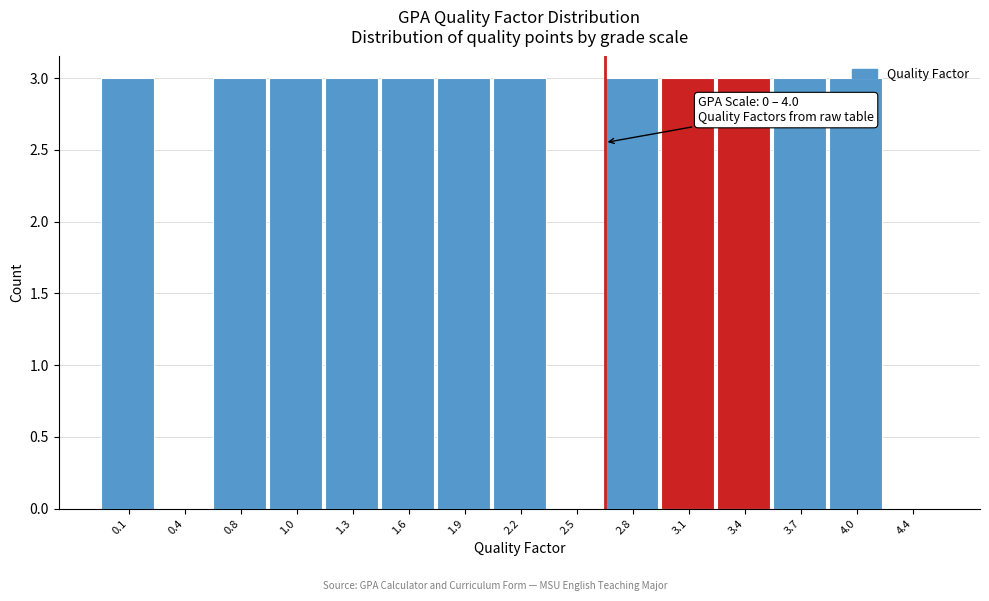

True or false: the data shows 4 at 0.1.

False